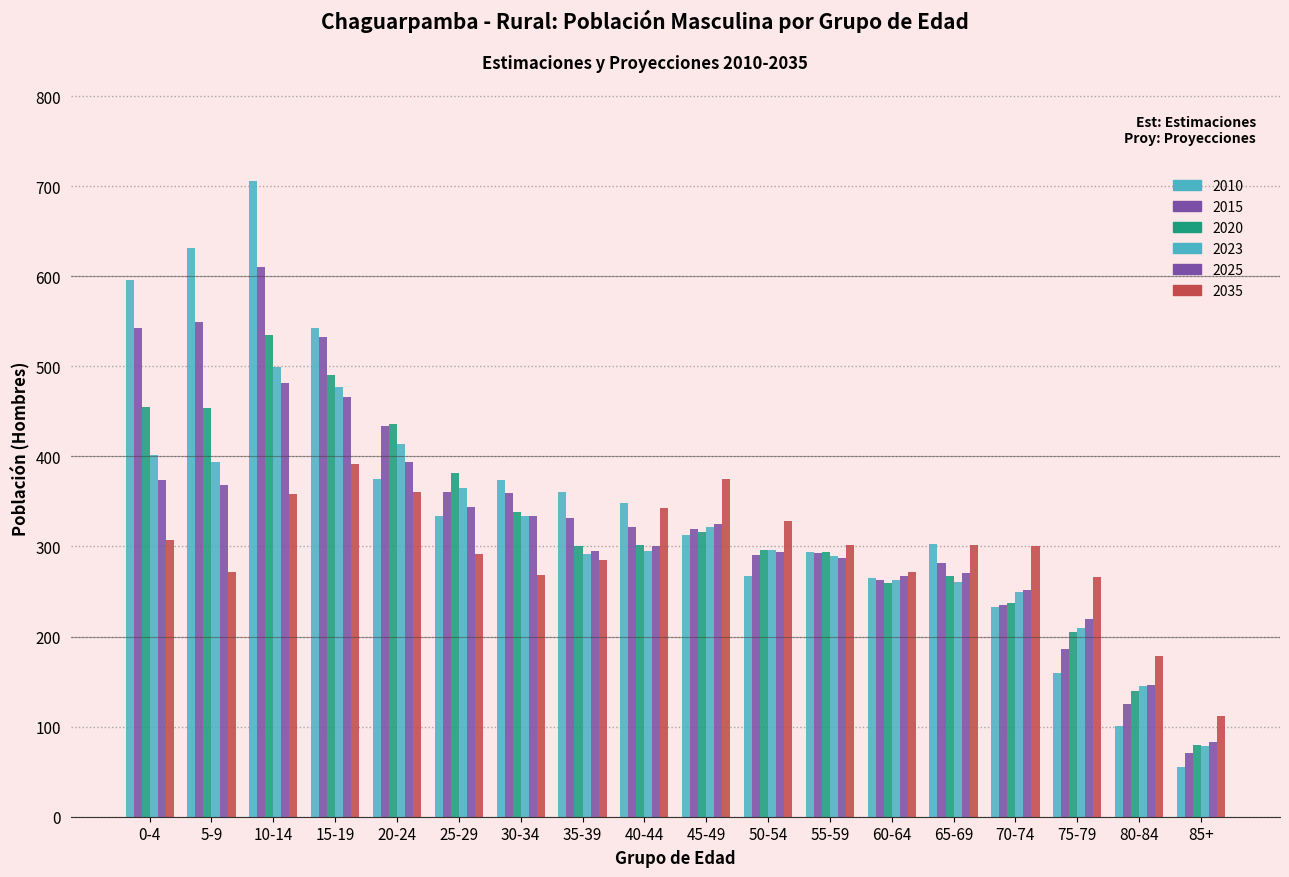

What is the sum of the 2020 values at 65-69 and 85+?

347